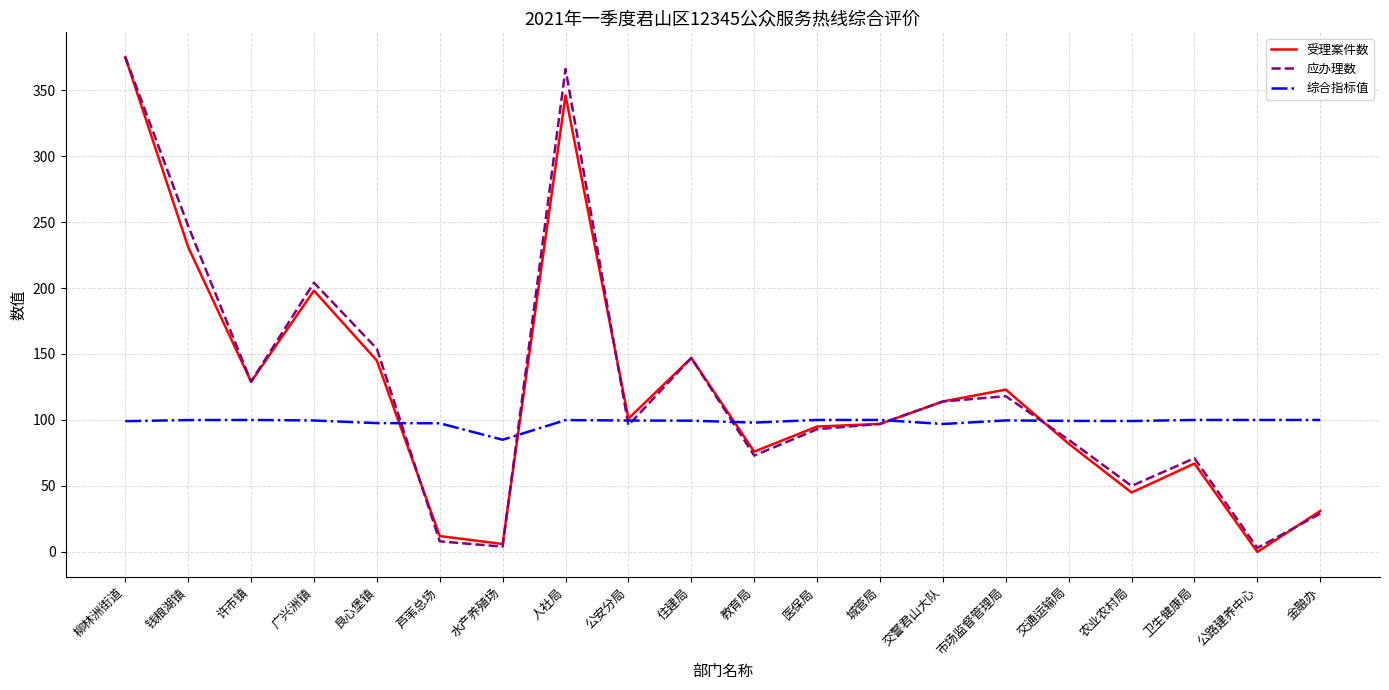

Where is 应办理数 nearest to the value 189?

广兴洲镇